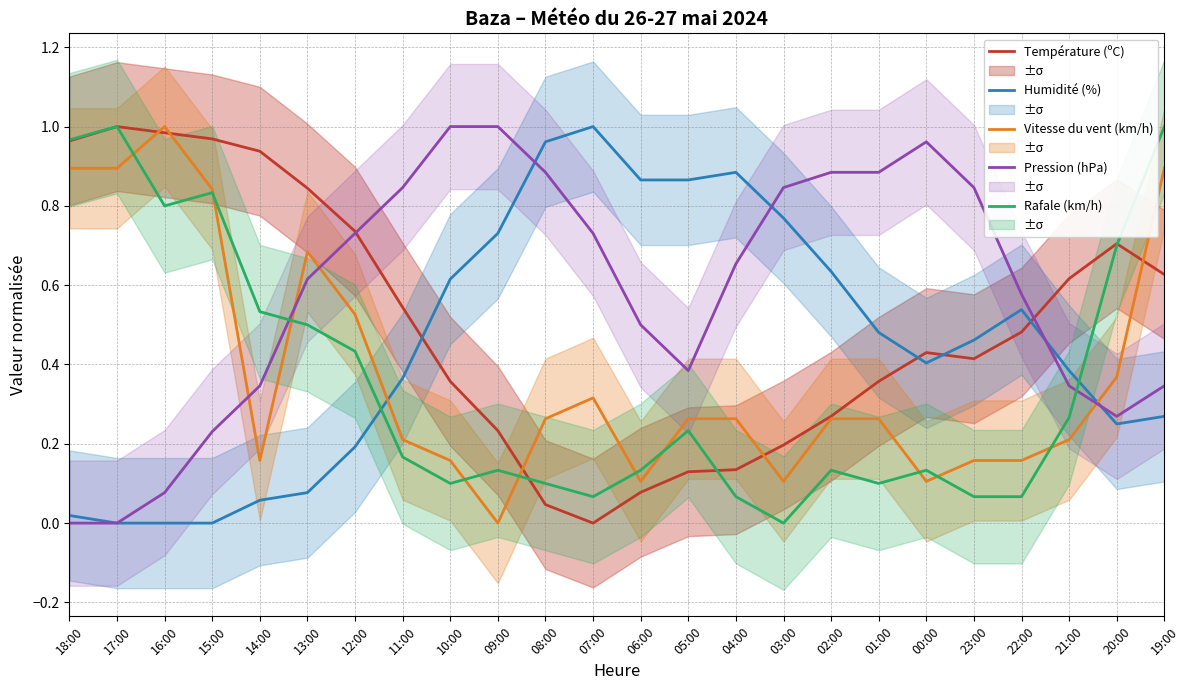

At which category is the sum across all series the highest?

19:00